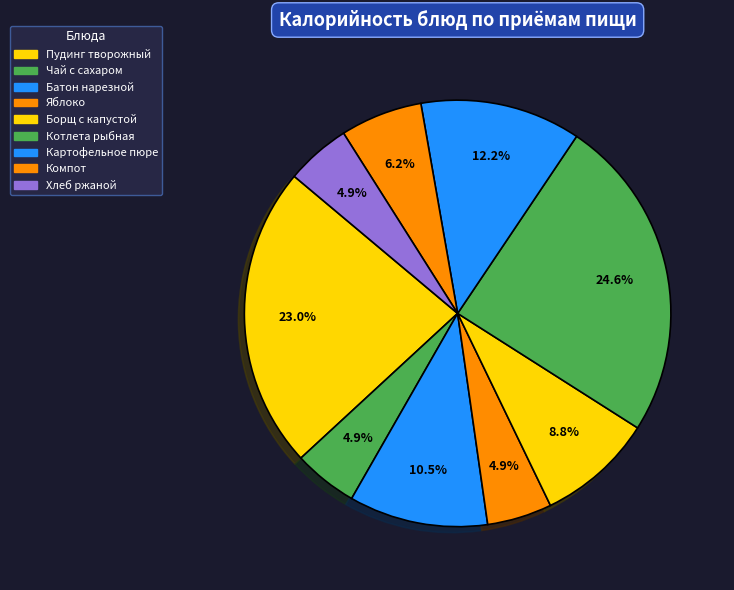

How many slices are in this pie chart?

9